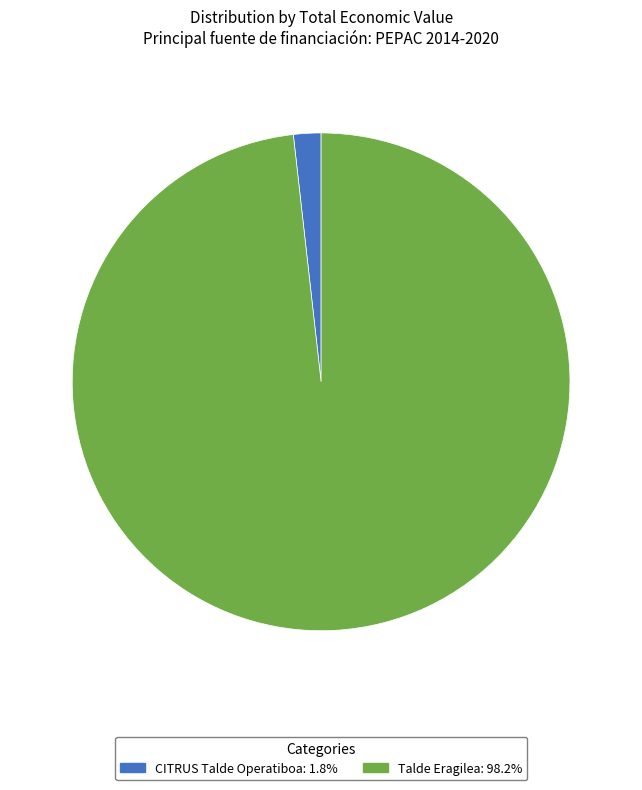

Combined, do Talde Eragilea: 98.2% and CITRUS Talde Operatiboa: 1.8% account for over 50%?

Yes